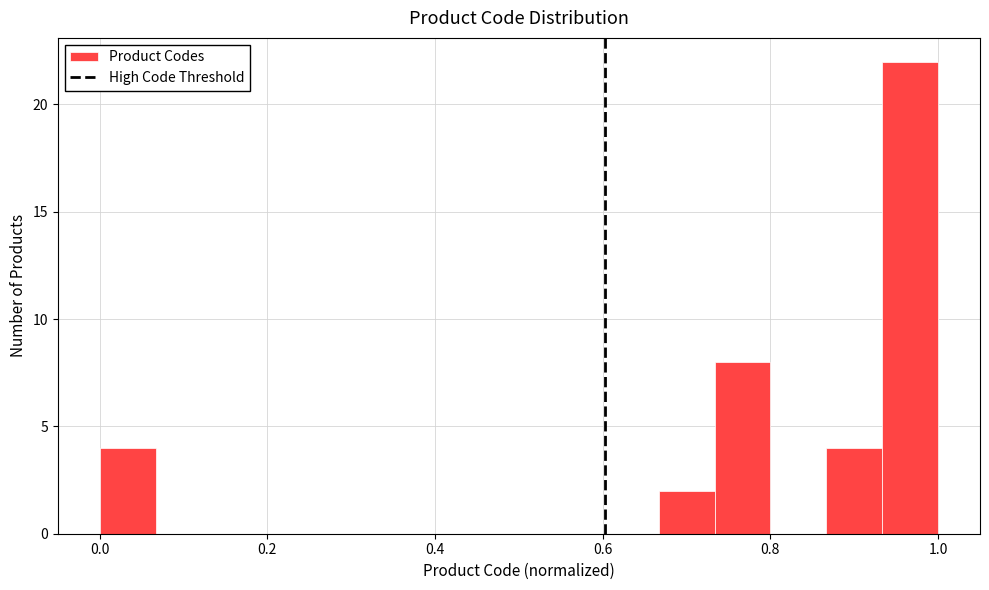

Around what value on the x-axis is the tallest bar? Give the approximate position of its centre, as read against the axis.

0.96